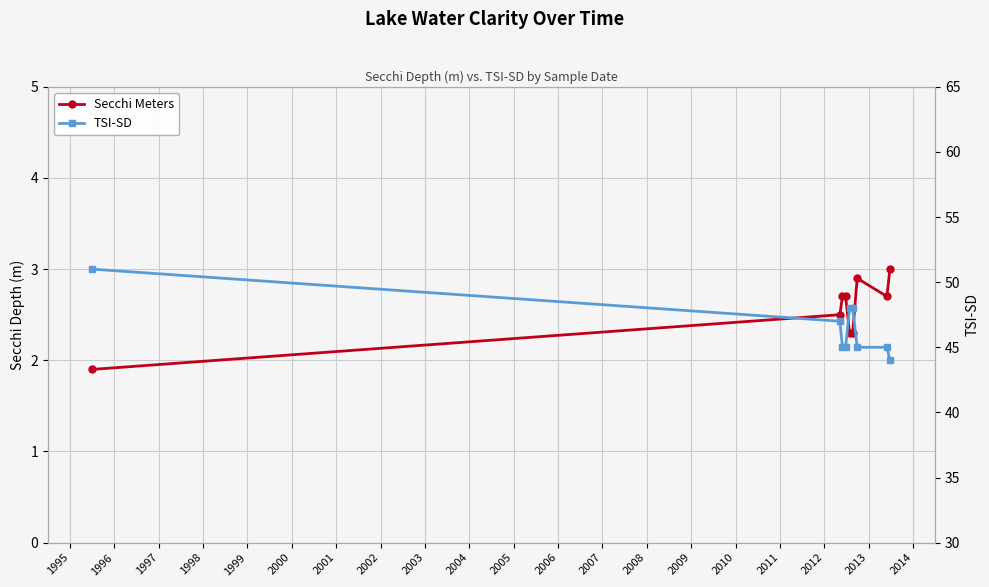

Which series changed the most between 1995 and 1998?

TSI-SD